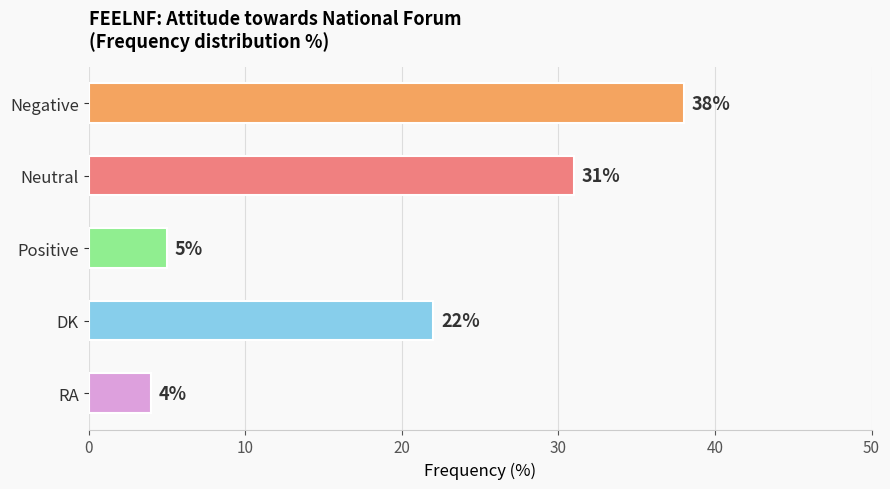

Reading bottom to top, list all the values displayed in this chart.

4	22	5	31	38